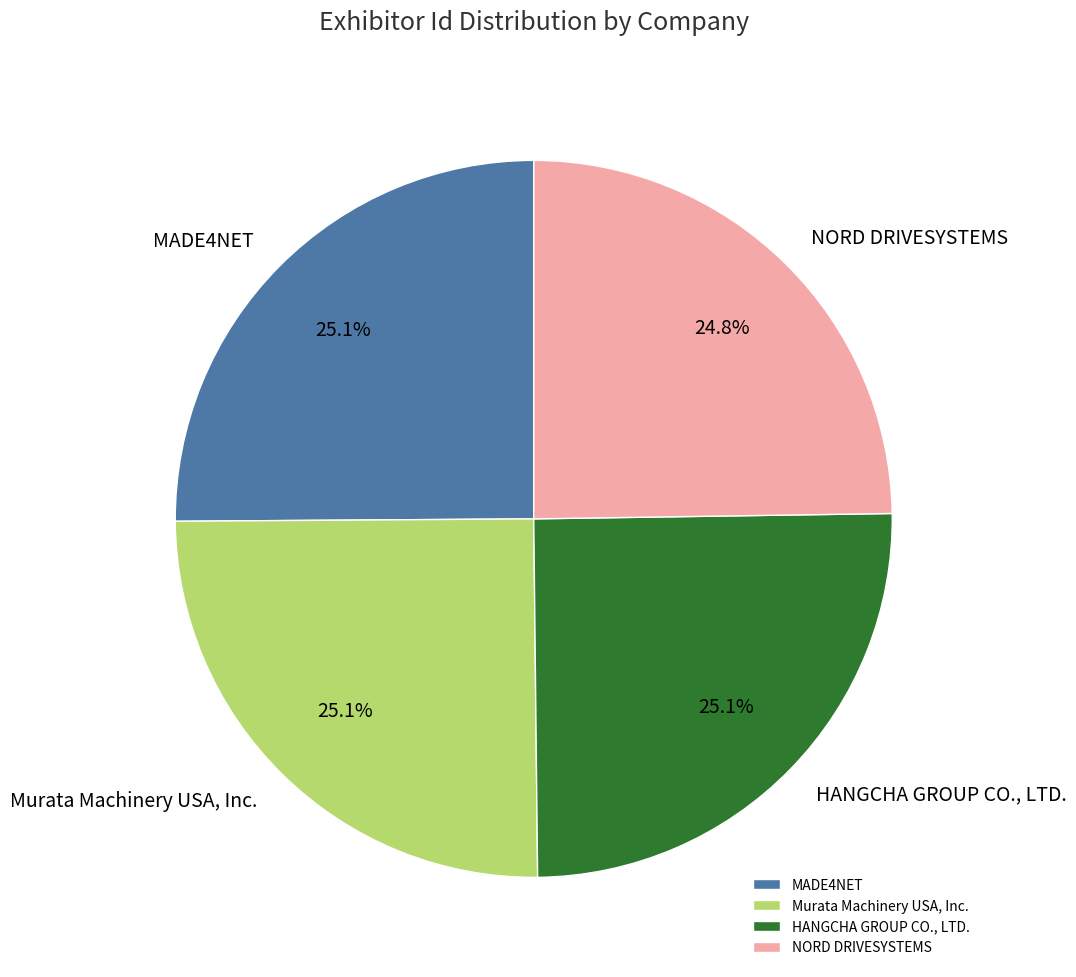

Is there a majority slice in this chart?

No